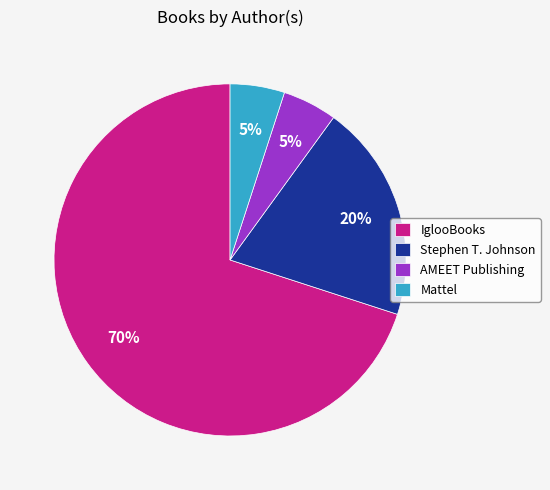

To the nearest percent, what percentage of the pie is AMEET Publishing?

5%